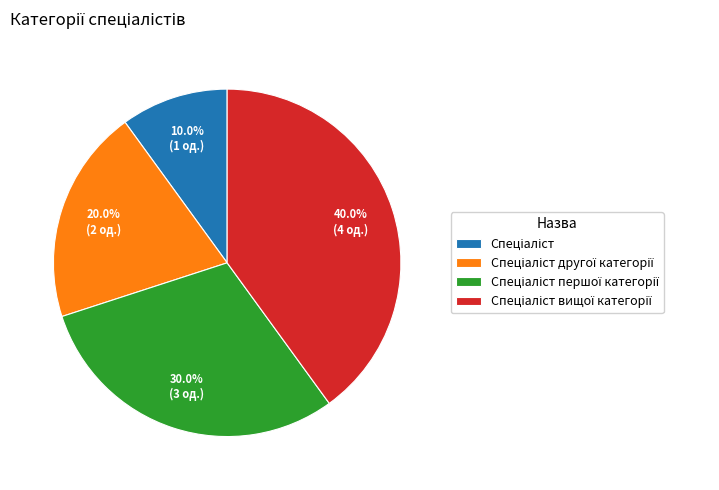

Does any single category account for the majority?

No